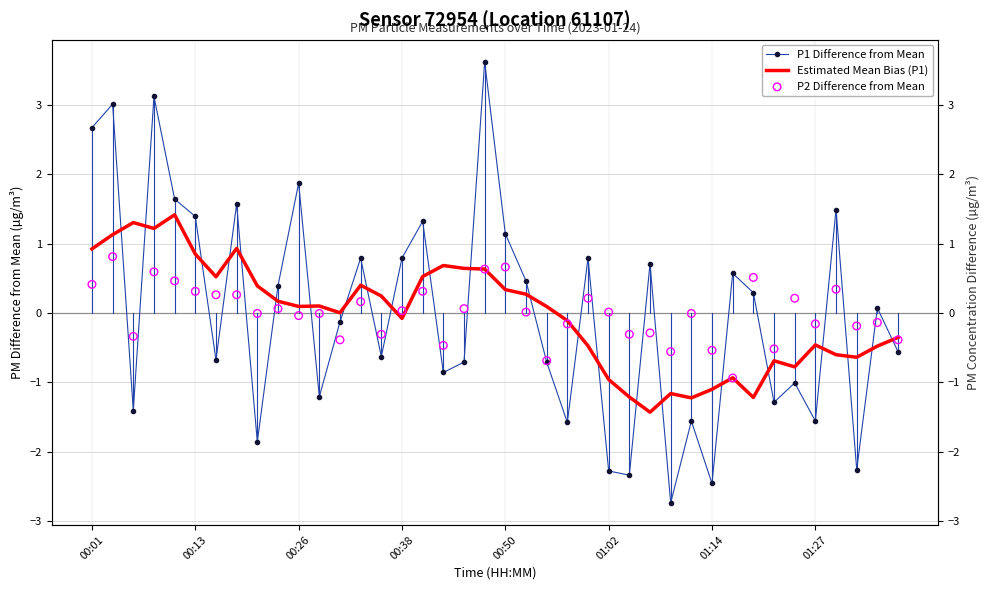

Which series has the largest Y range (max minus min)?

P1 Difference from Mean